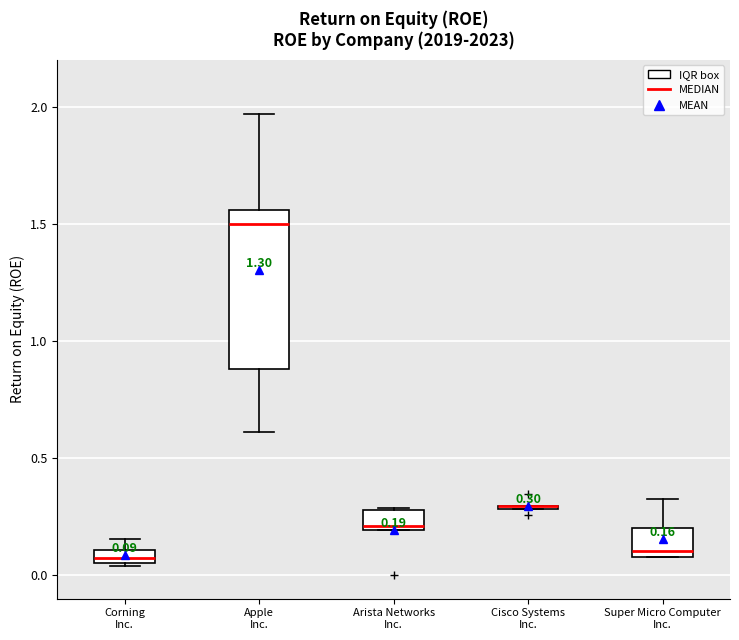

Comparing the boxes themselves (not the whiskers), which one is the tallest?

Apple Inc.